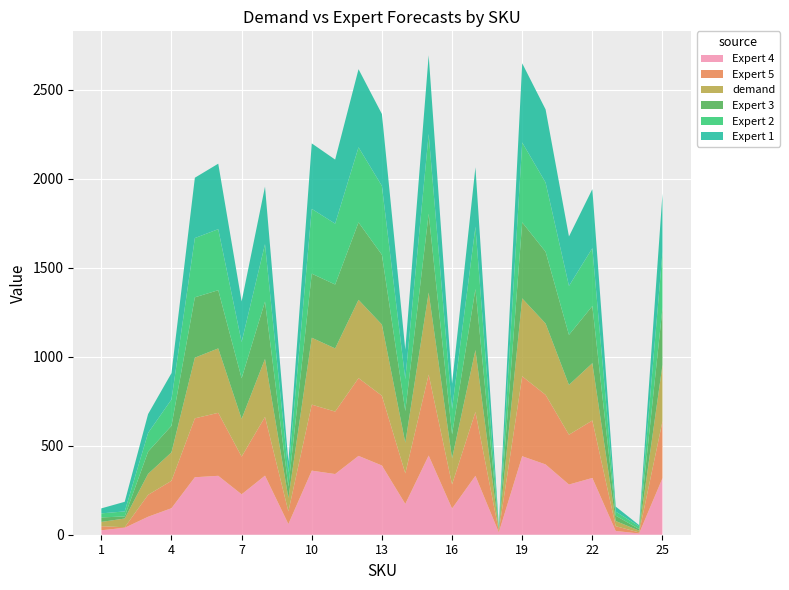

Reading right to left, transcribe all the data shown in this chart.

Expert 4: 318	7	21	319	282	395	441	13	331	147	445	173	389	443	341	360	60	332	227	331	323	149	101	39	25
Expert 5: 320	6	27	323	280	391	449	8	359	136	455	172	392	437	351	371	71	330	212	354	331	154	123	3	23
demand: 317	10	29	322	280	401	438	10	348	146	461	172	400	440	355	376	76	326	212	362	341	160	118	49	24
Expert 3: 320	9	30	321	281	403	427	4	343	135	443	178	392	435	359	360	63	322	228	327	339	149	125	12	25
Expert 2: 314	15	23	325	275	389	449	3	350	143	448	179	387	422	342	364	79	323	204	343	333	148	105	28	23
Expert 1: 328	7	28	332	278	411	445	13	334	142	442	166	404	439	360	368	62	323	228	368	339	148	106	54	28